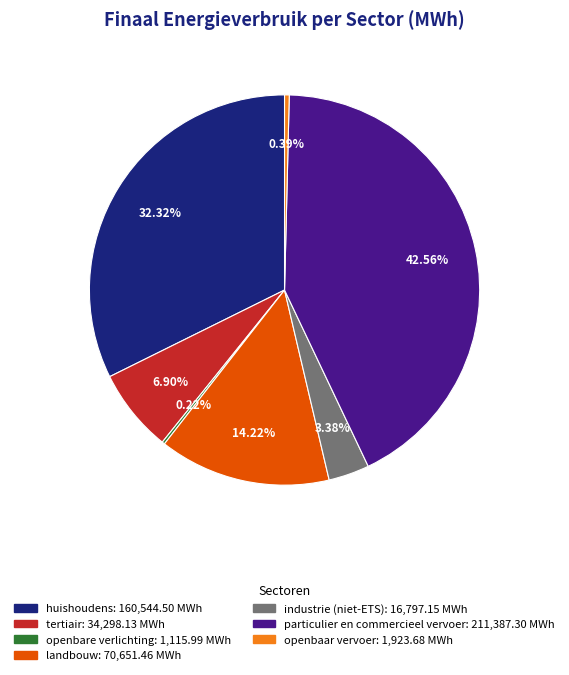

To the nearest percent, what is the average slice percentage?

14%